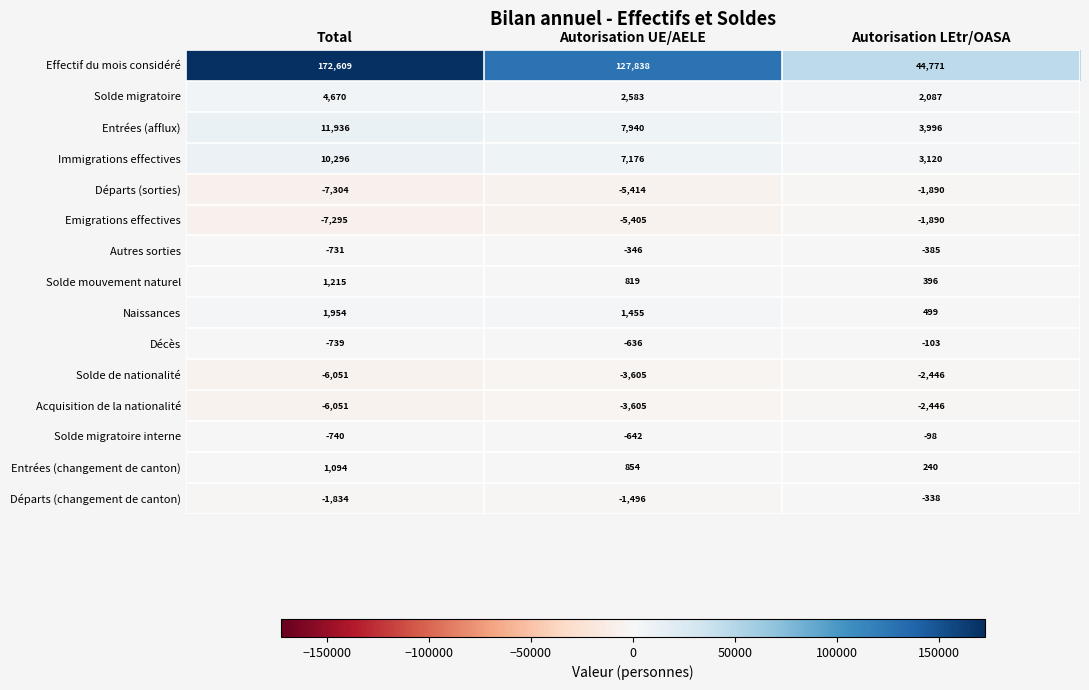

What is the maximum value shown in the chart?

172609